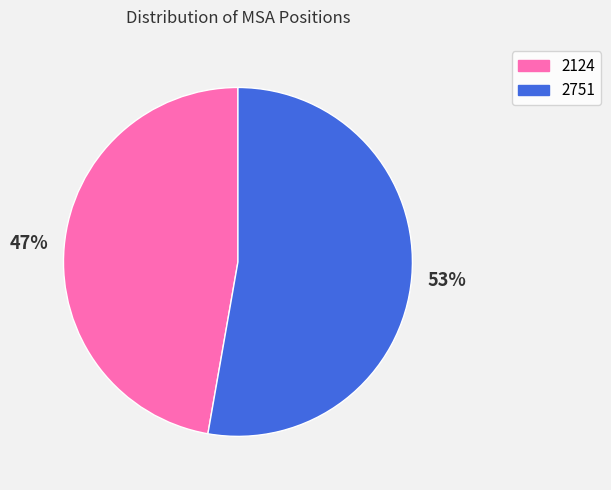

What is the majority slice?

2751